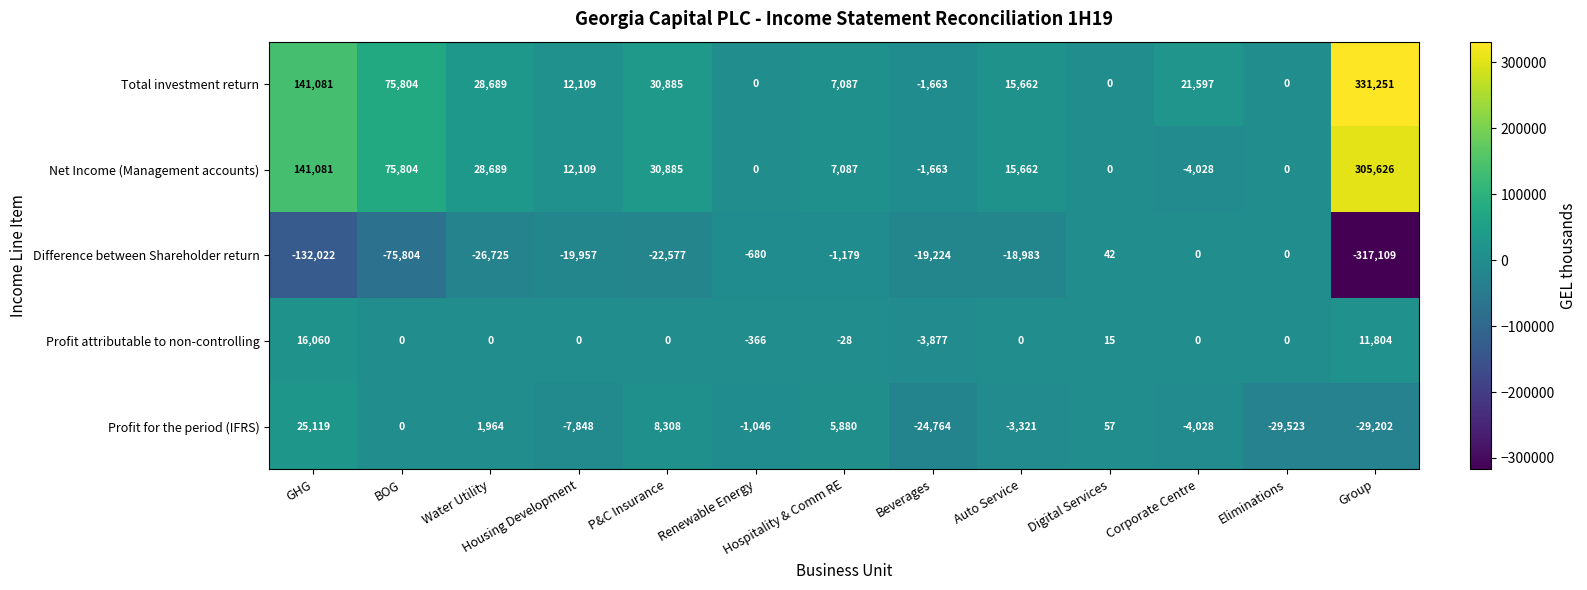

The Profit for the period (IFRS) series shows -24764 at Beverages. True or false?

True